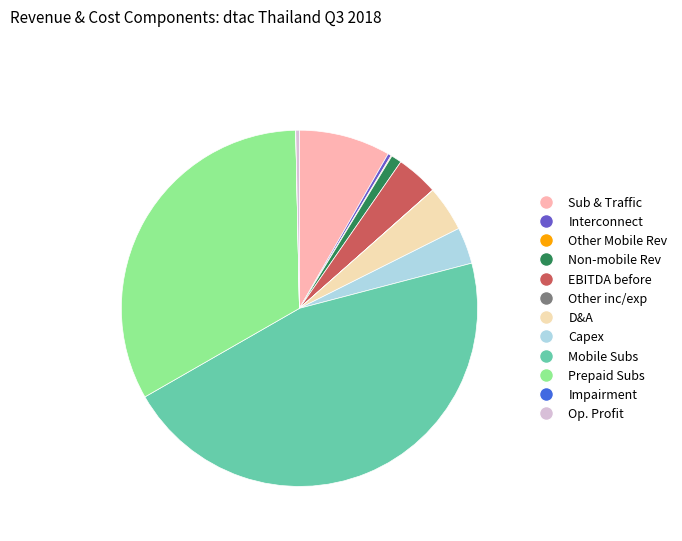

Does any single category account for the majority?

No